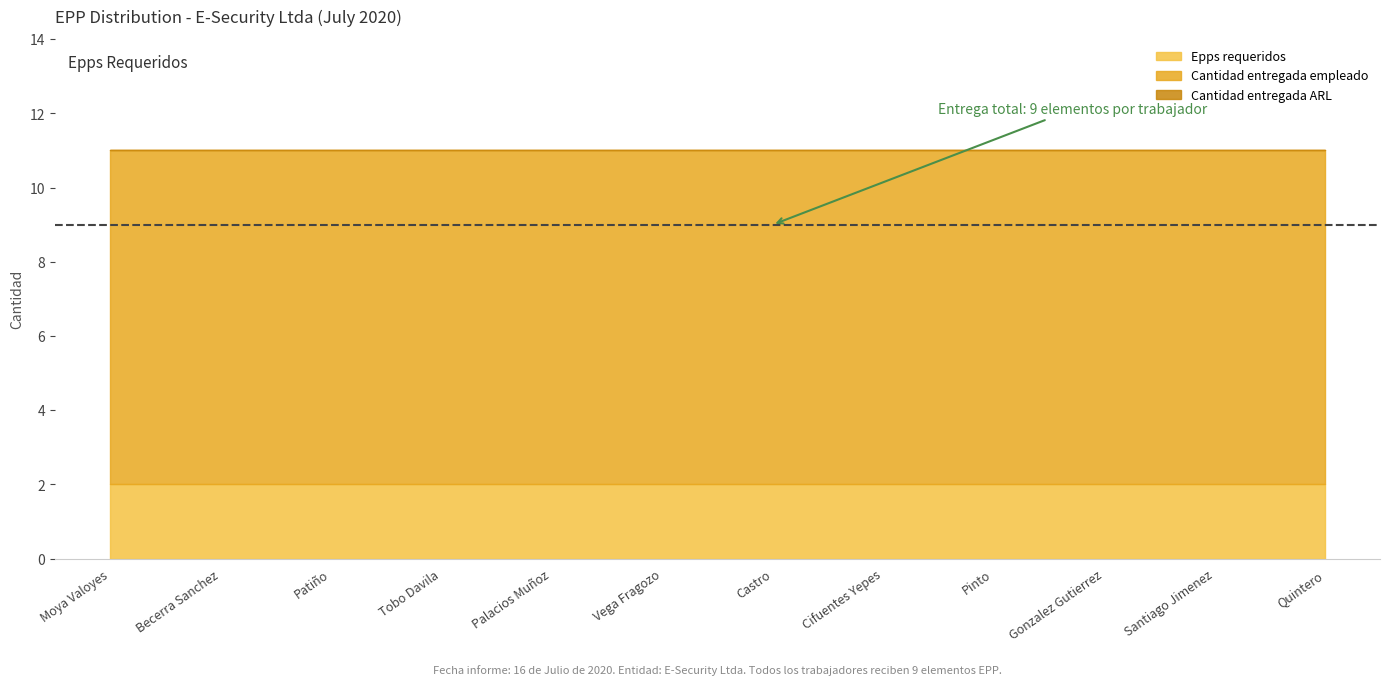

What is the greatest value displayed?

9